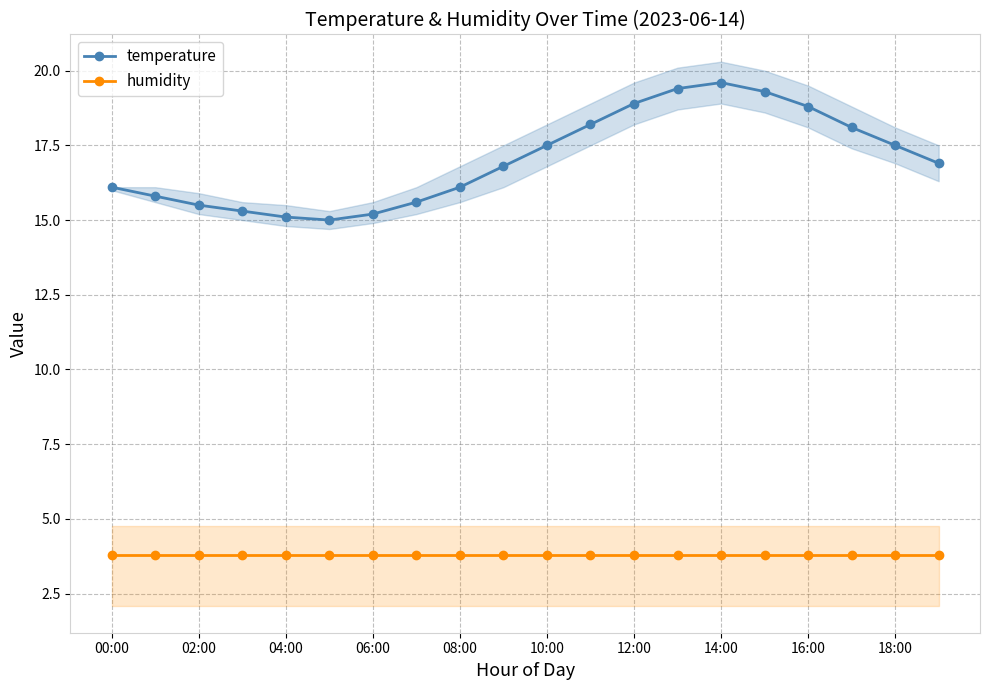

Does the chart have visible grid lines?

Yes